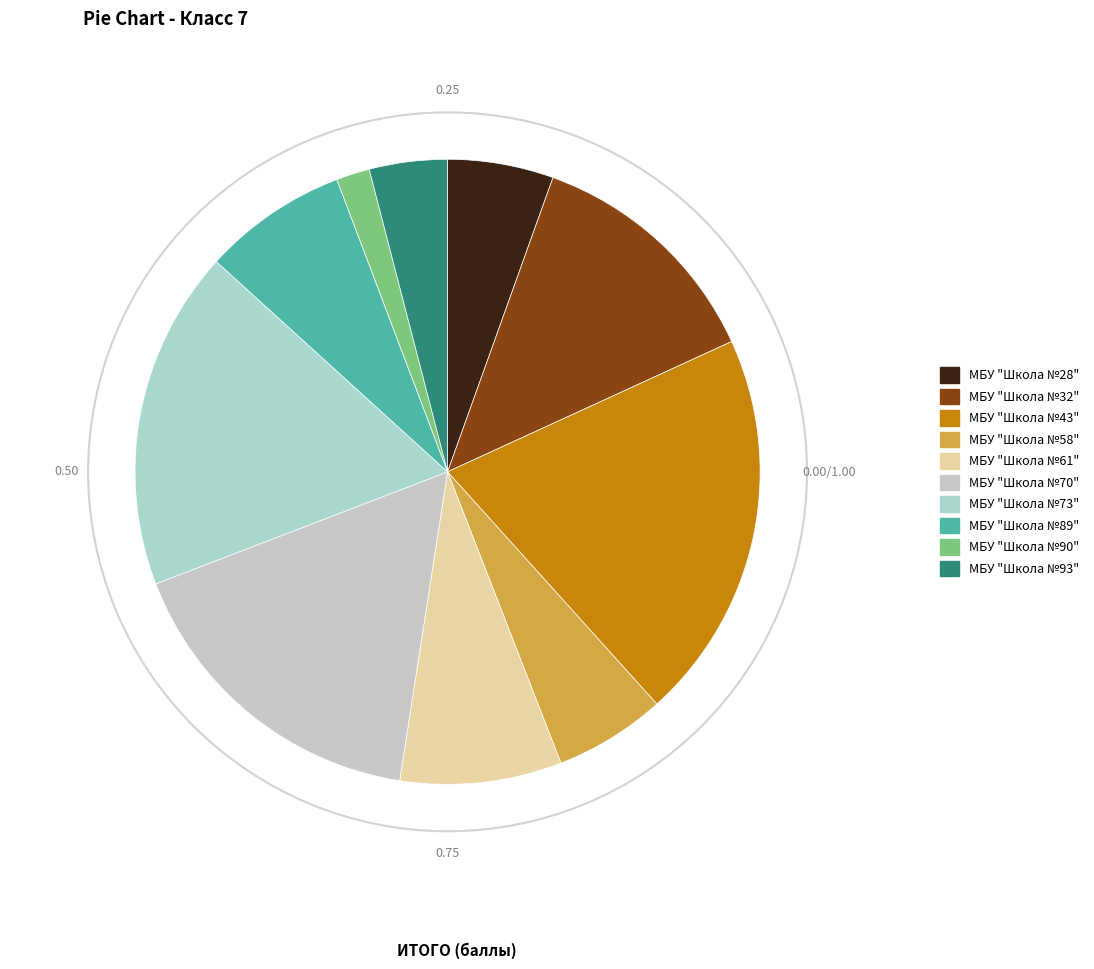

The МБУ "Школа №93" slice represents 15% of the pie. True or false?

False